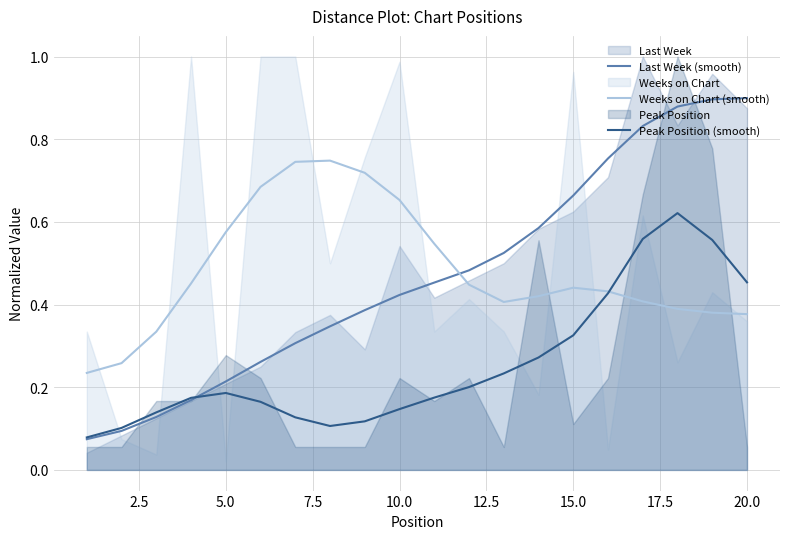

How many interior local valleys does the Weeks on Chart (smooth) series have?

1